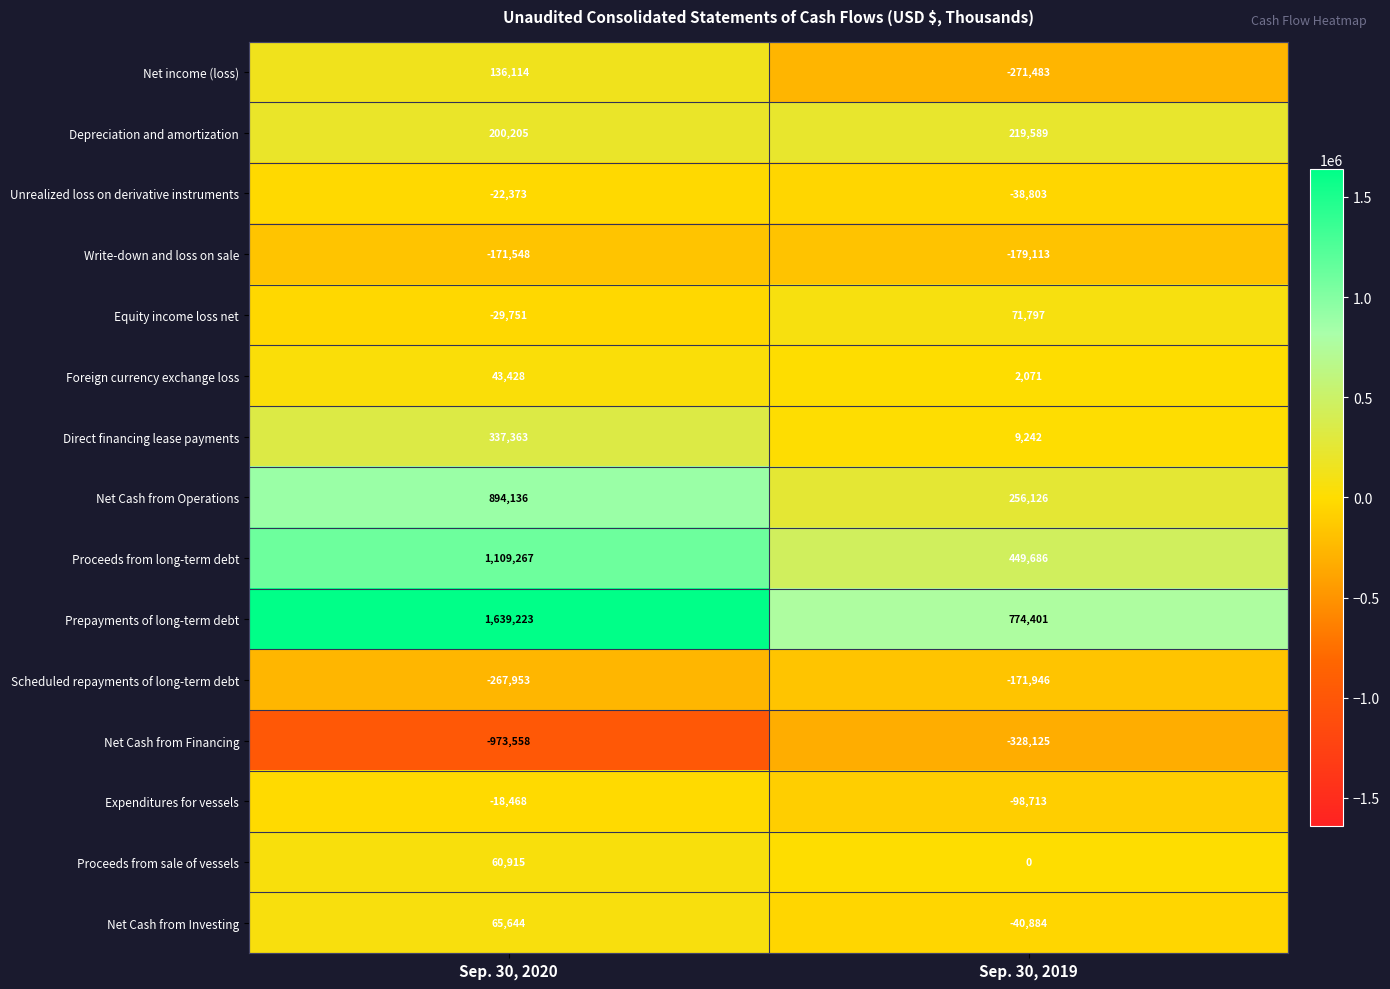

Is the value of Net income (loss) at Sep. 30, 2019 greater than the value of Prepayments of long-term debt at Sep. 30, 2020?

No